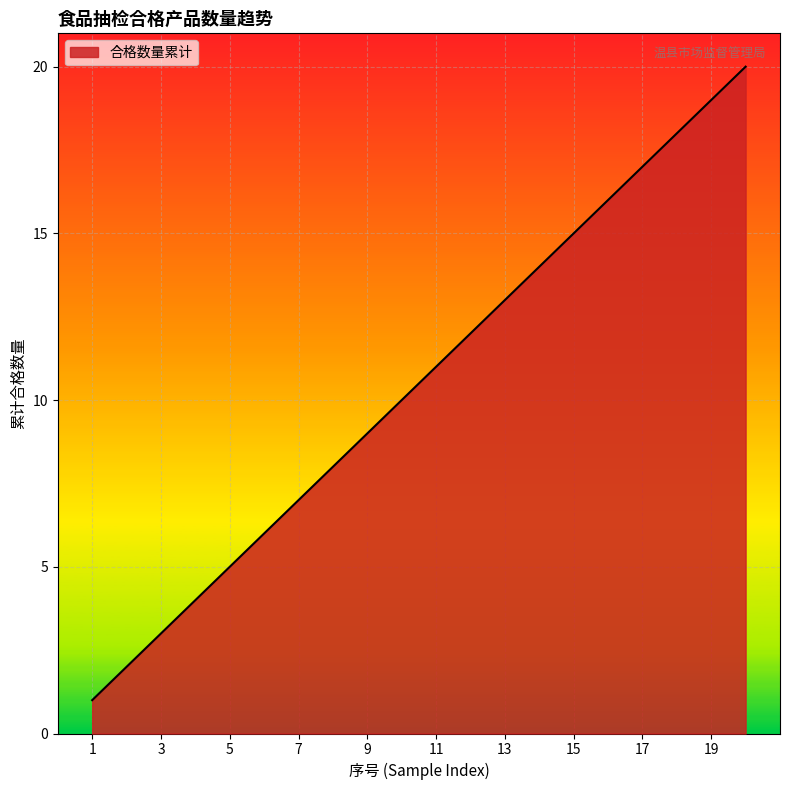

What is the difference between the maximum and minimum values?

19